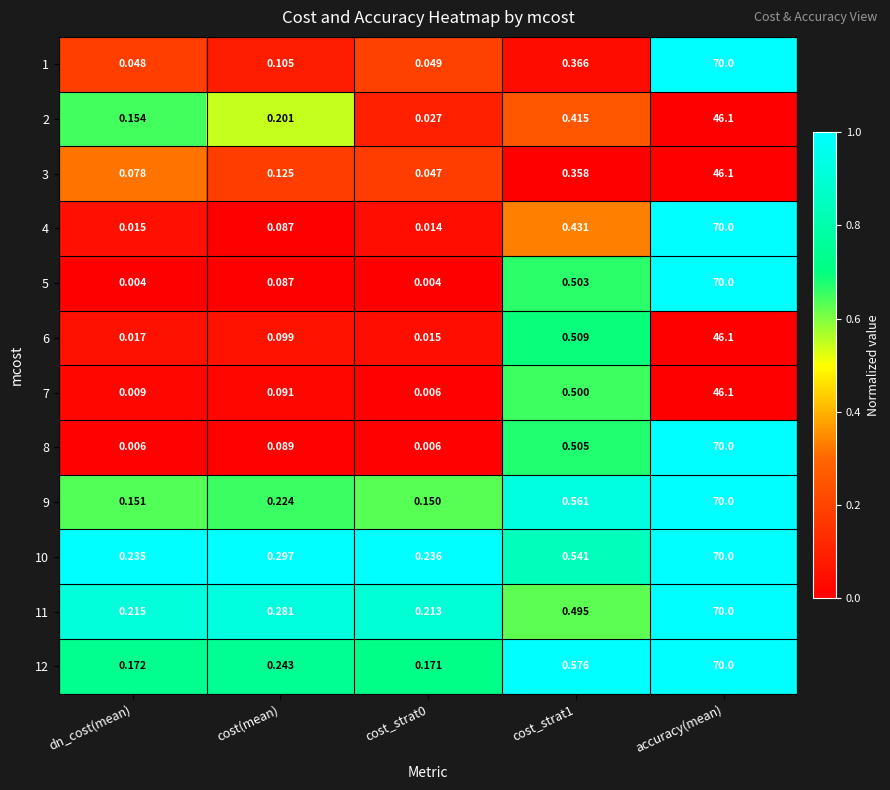

Which series has the widest spread of values?

5